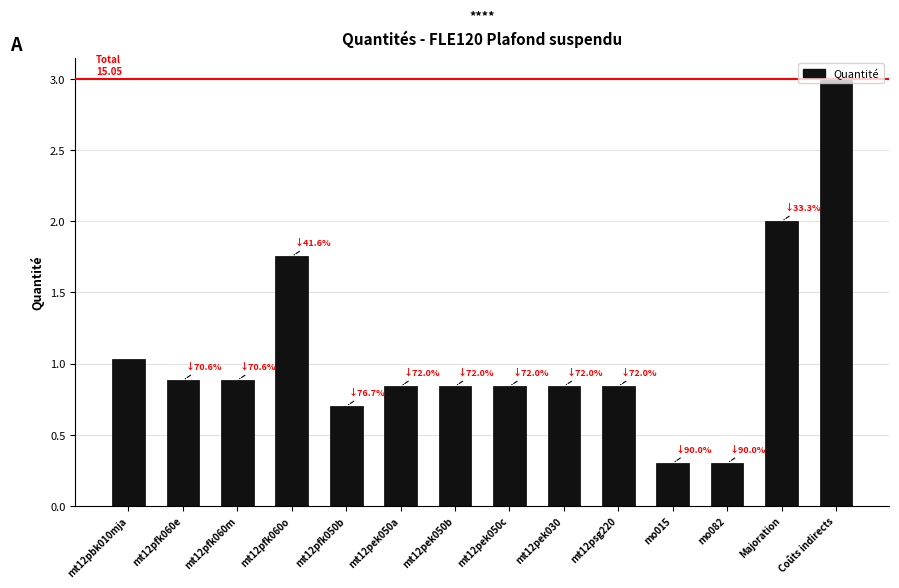

What is the difference between the maximum and minimum values?

2.7